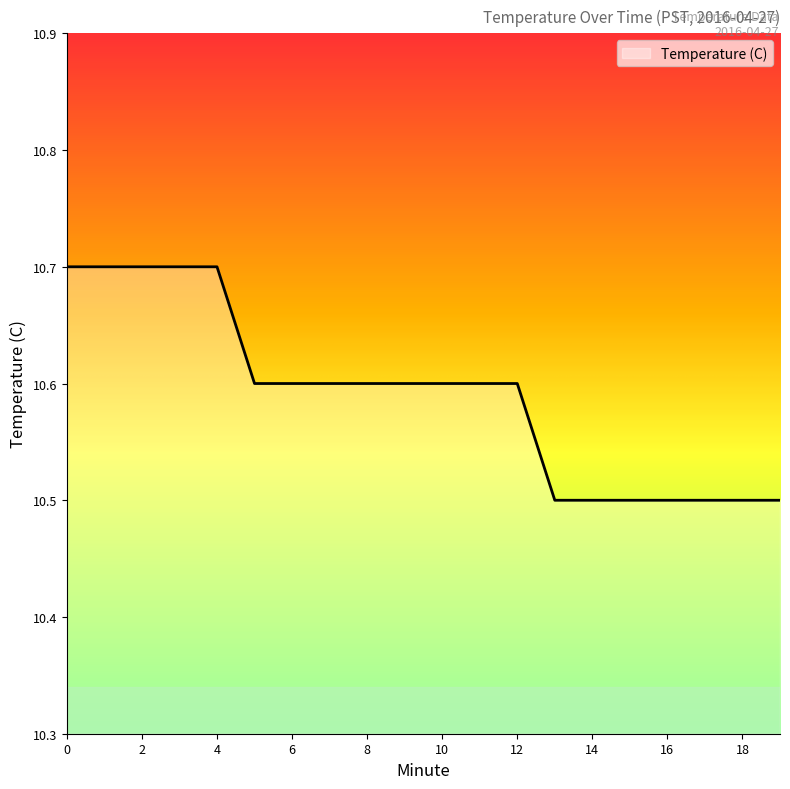

Does the chart display data point markers on the line(s)?

No